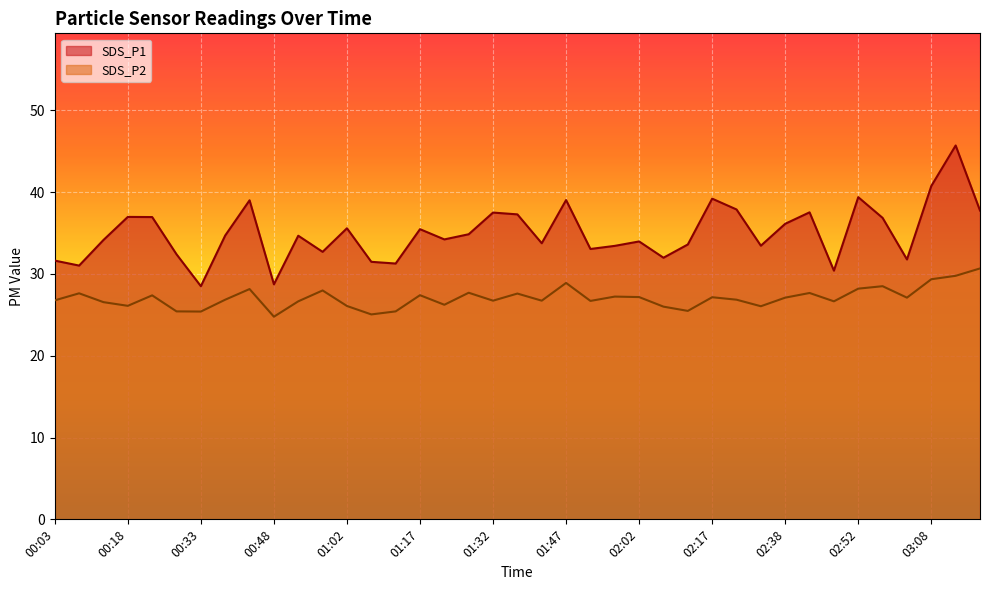

Which series has the largest total across all categories?

SDS_P1